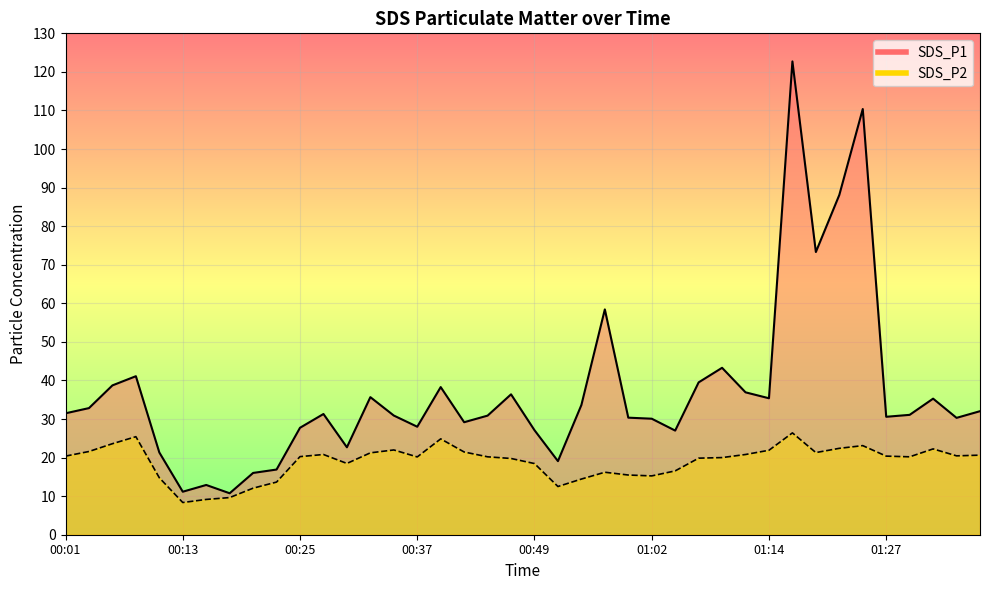

True or false: SDS_P1 line has more than 1 points higher than both neighbors.

True